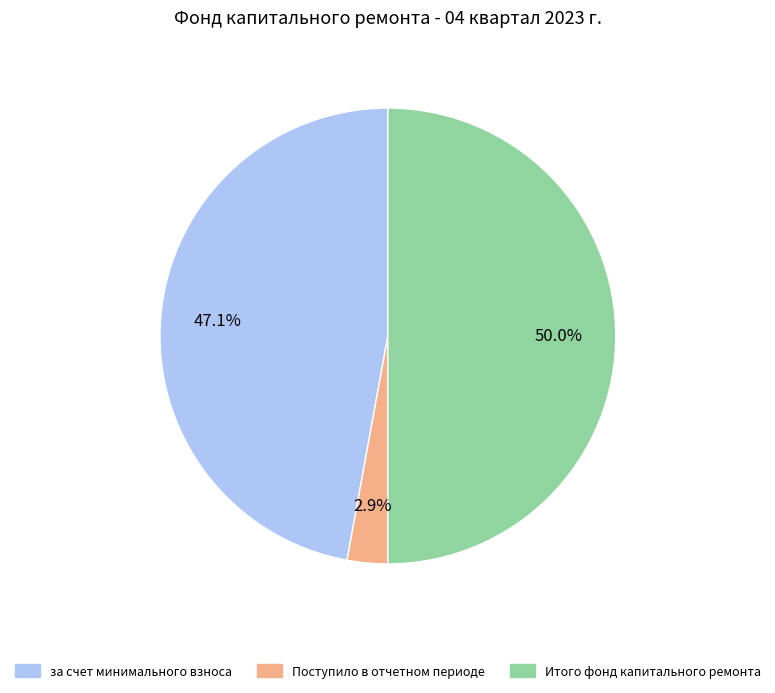

Does Поступило в отчетном периоде account for over 50% of the chart?

No